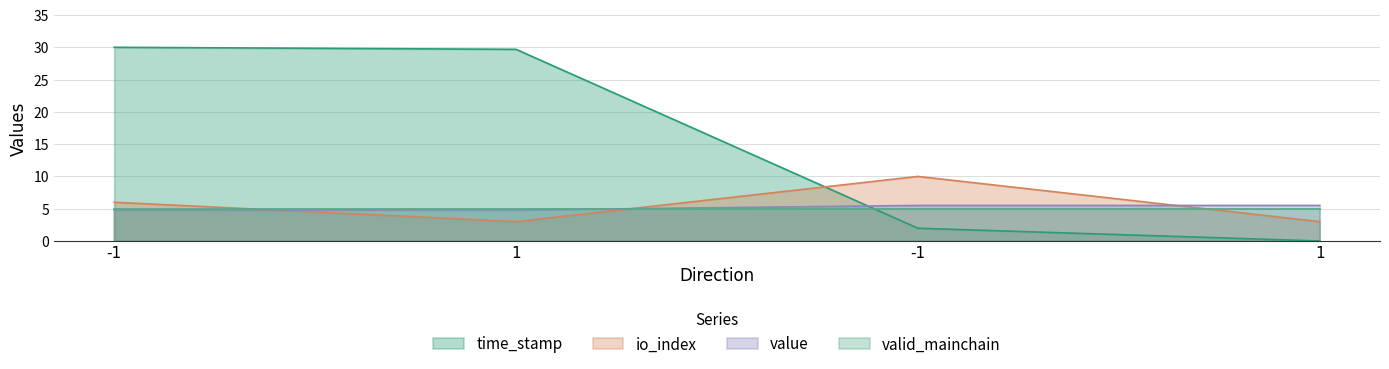

How many series are shown in this chart?

4